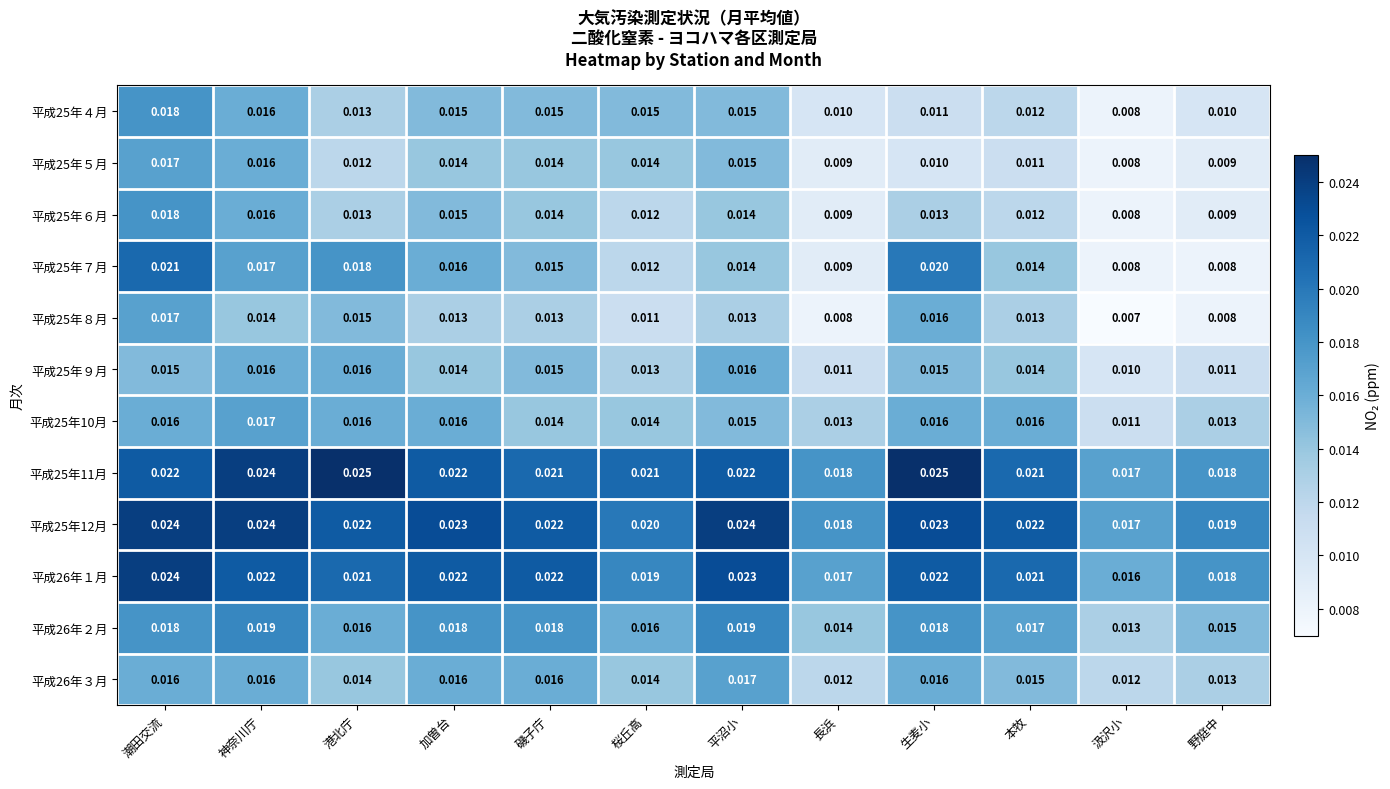

At which label is 平成25年４月 closest to 0?

汲沢小